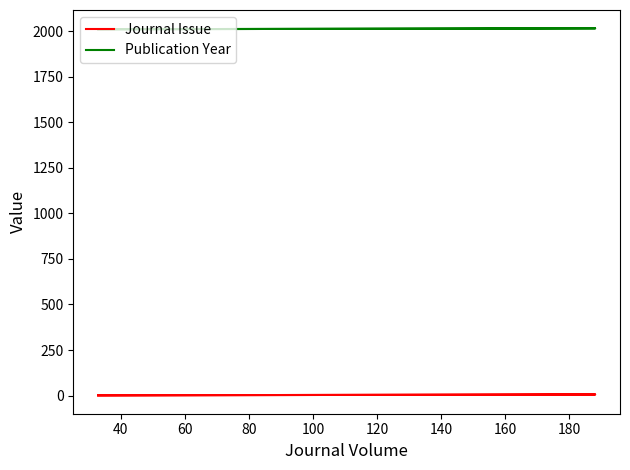

What is the value of the Journal Issue point at the 3rd from the left?

1